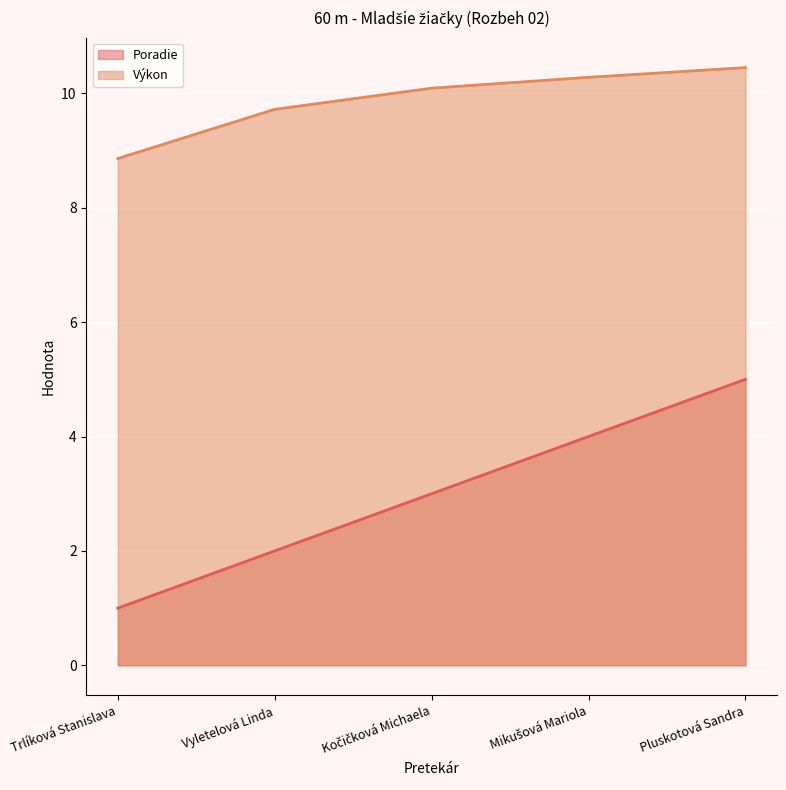

What is the difference between the second highest and second lowest values in the Výkon series?

0.6